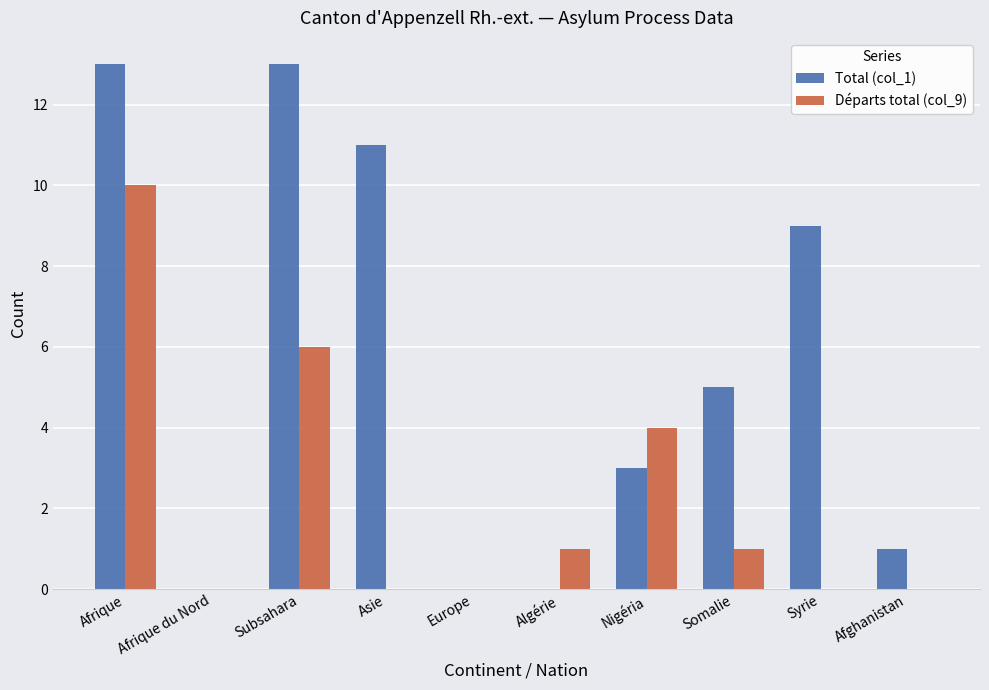

The value of Départs total (col_9) at Afghanistan is 0. True or false?

True